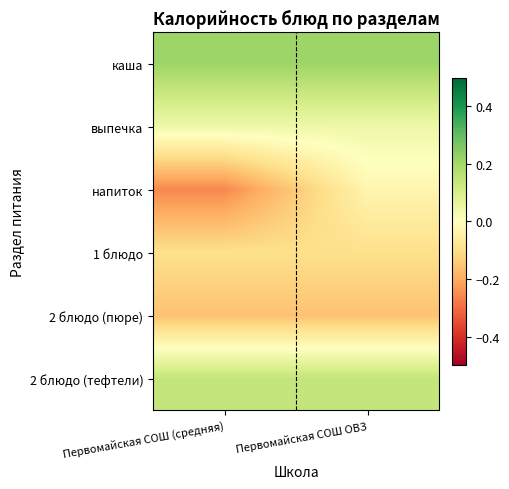

Reading left to right, transcribe all the data shown in this chart.

каша: Первомайская СОШ (средняя)=0.2	Первомайская СОШ ОВЗ=0.2
выпечка: Первомайская СОШ (средняя)=0.0	Первомайская СОШ ОВЗ=0.0
напиток: Первомайская СОШ (средняя)=-0.3	Первомайская СОШ ОВЗ=-0.0
1 блюдо: Первомайская СОШ (средняя)=-0.1	Первомайская СОШ ОВЗ=-0.1
2 блюдо (пюре): Первомайская СОШ (средняя)=-0.2	Первомайская СОШ ОВЗ=-0.2
2 блюдо (тефтели): Первомайская СОШ (средняя)=0.1	Первомайская СОШ ОВЗ=0.1